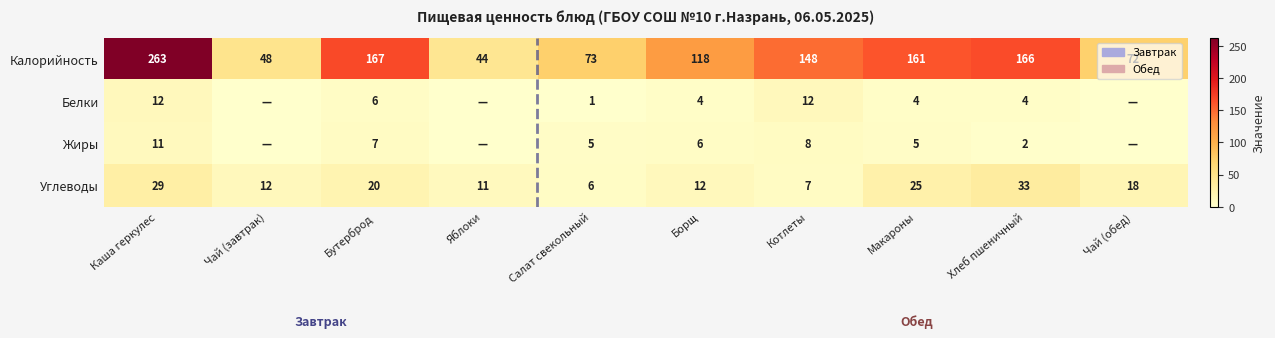

Is the value of Жиры at Бутерброд greater than the value of Калорийность at Борщ?

No